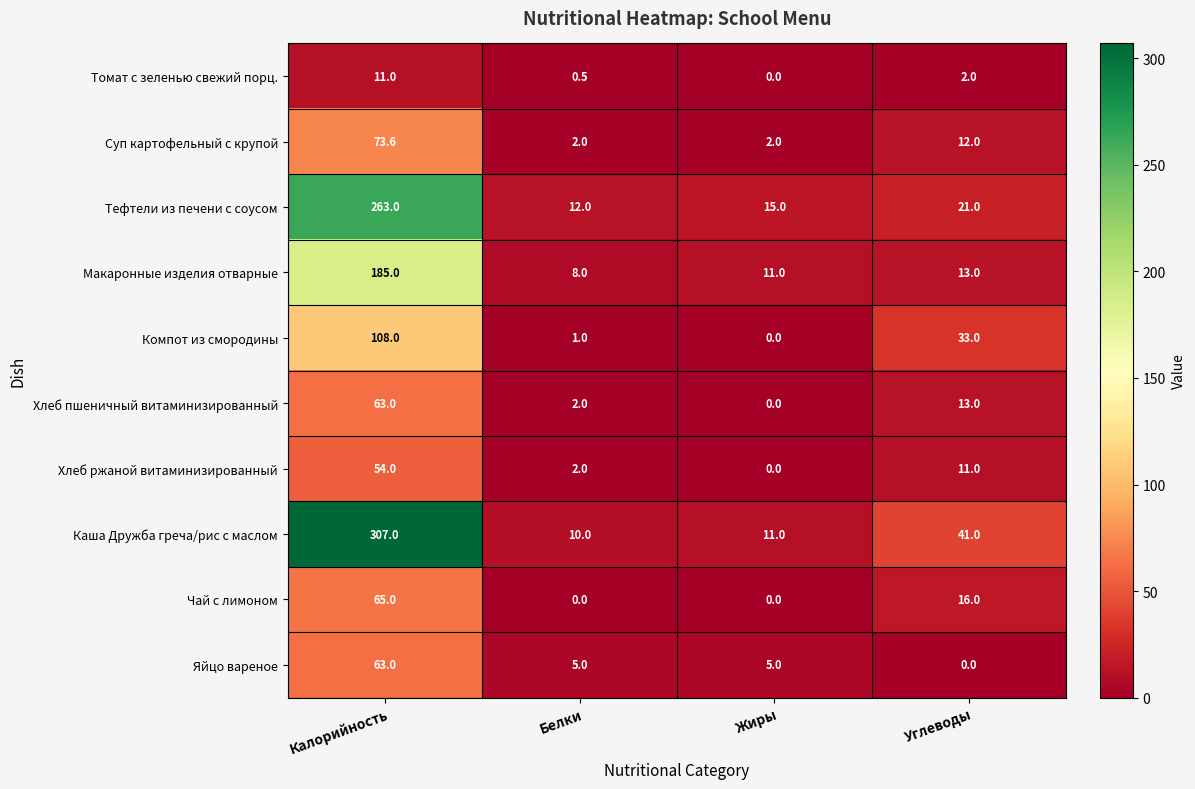

The value of Томат с зеленью свежий порц. at Калорийность is 11.0. True or false?

True